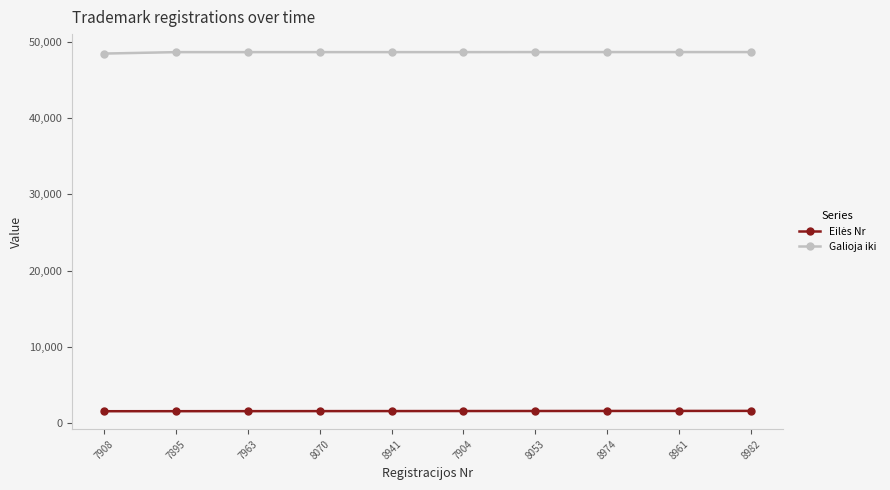

What is the value of the Galioja iki point at the 4th from the left?

48634